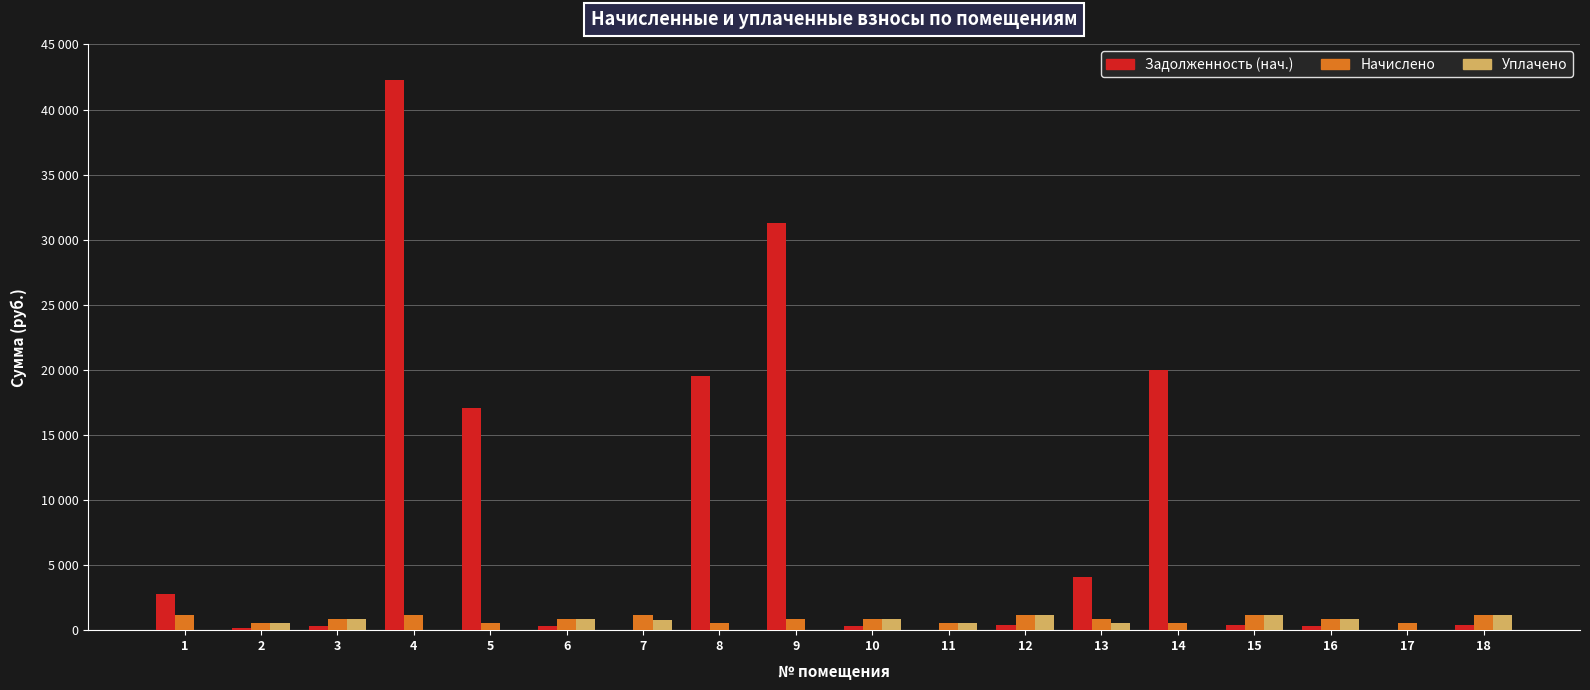

What is the average value of the Начислено series?

861.9